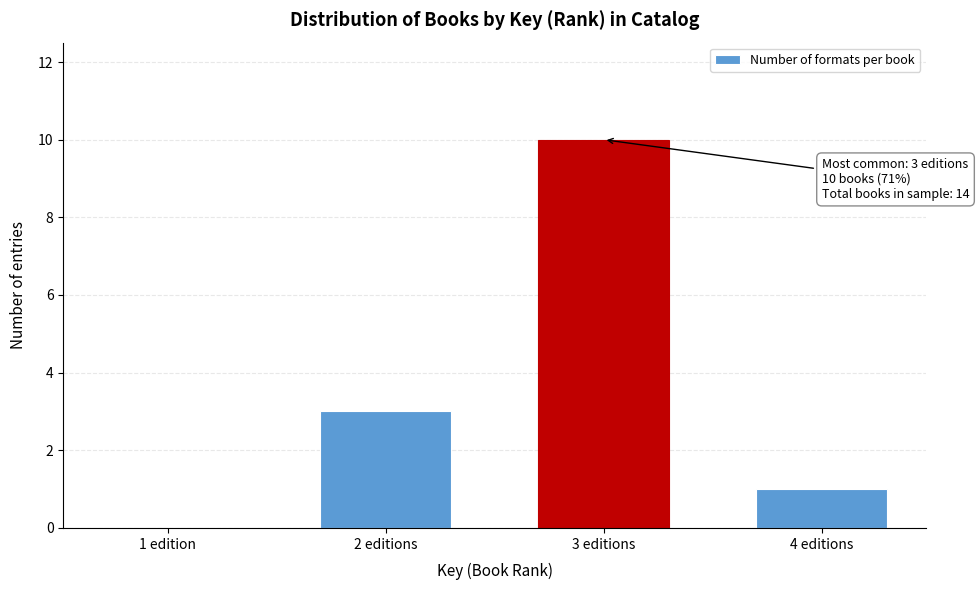

Reading left to right, list all the values displayed in this chart.

1 edition=0	2 editions=3	3 editions=10	4 editions=1